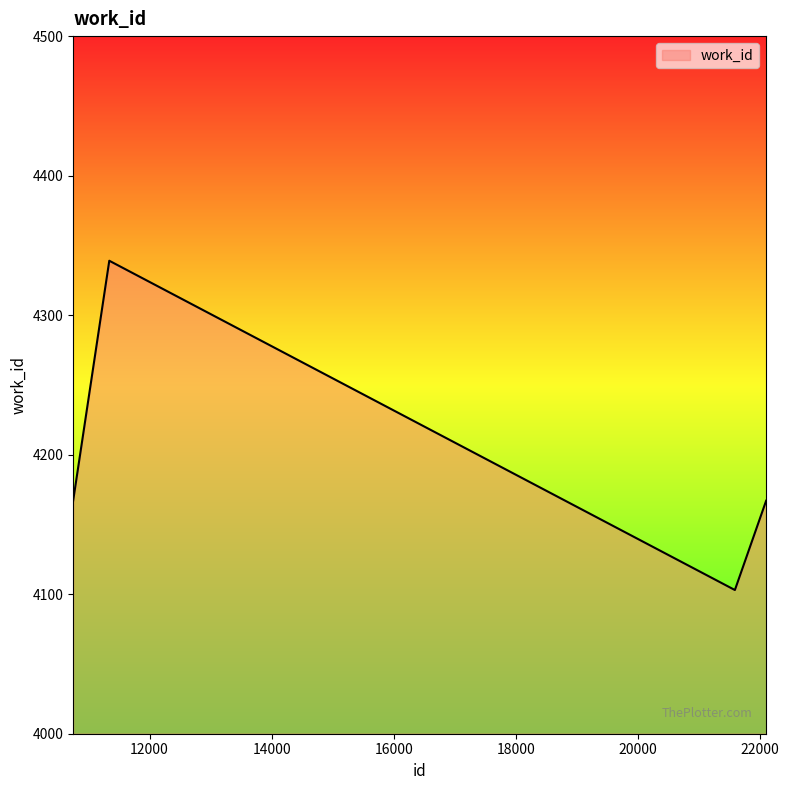

How many interior local peaks (higher than both neighbors) does the data have?

1